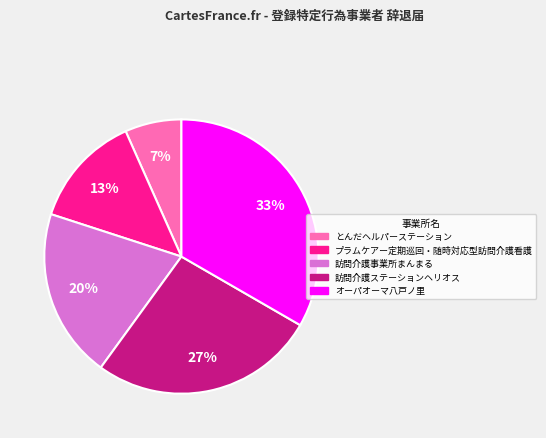

Rank the categories by value from lowest to highest.

とんだヘルパーステーション, プラムケアー定期巡回・随時対応型訪問介護看護, 訪問介護事業所まんまる, 訪問介護ステーションヘリオス, オーパオーマ八戸ノ里